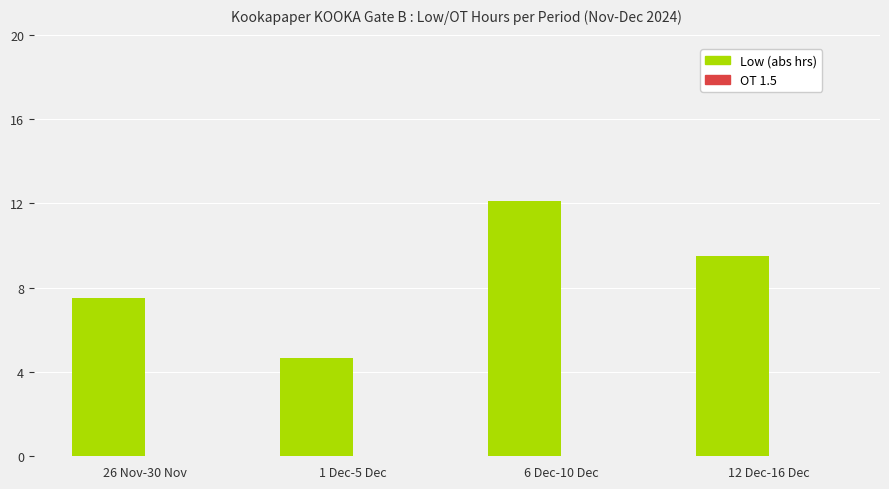

What is the average value?

8.5